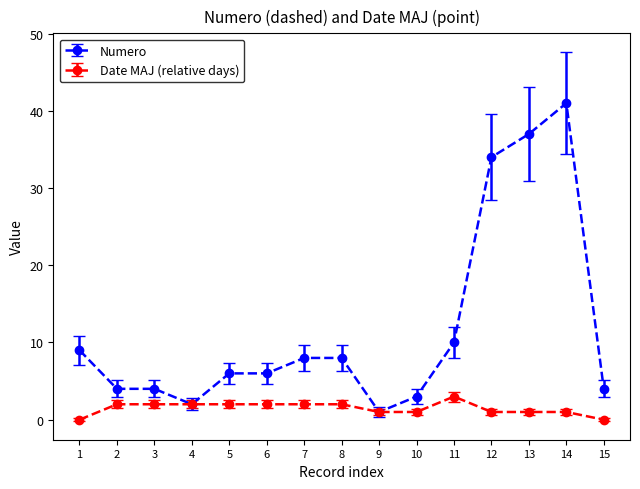

Reading left to right, transcribe all the data shown in this chart.

Numero: 9	4	4	2	6	6	8	8	1	3	10	34	37	41	4
Date MAJ (relative days): 0	2	2	2	2	2	2	2	1	1	3	1	1	1	0